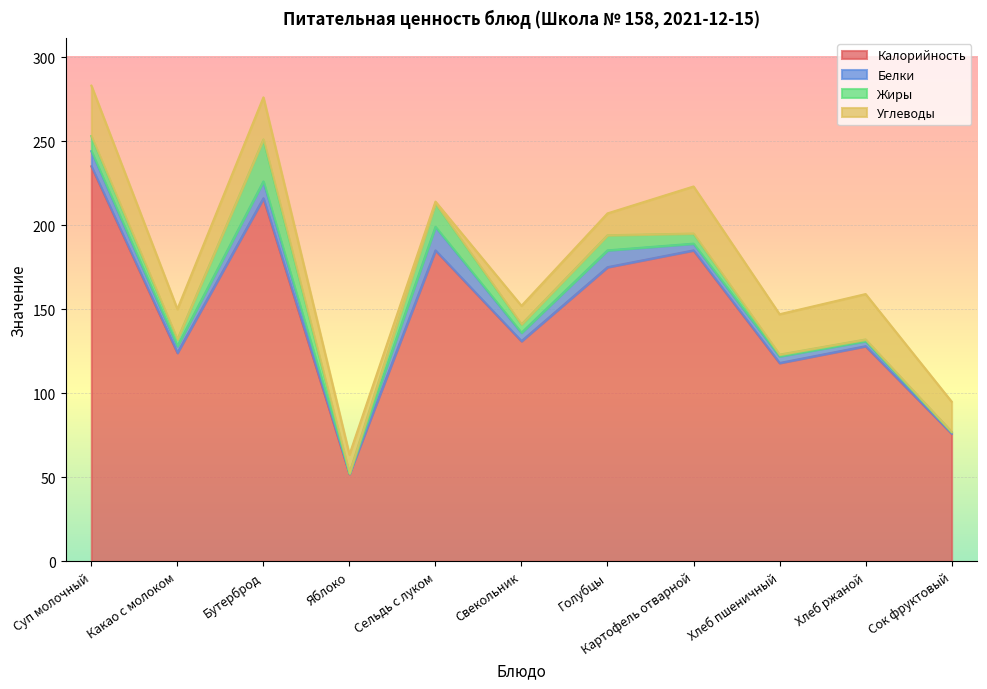

What is the sum of all Калорийность values?

1625.0